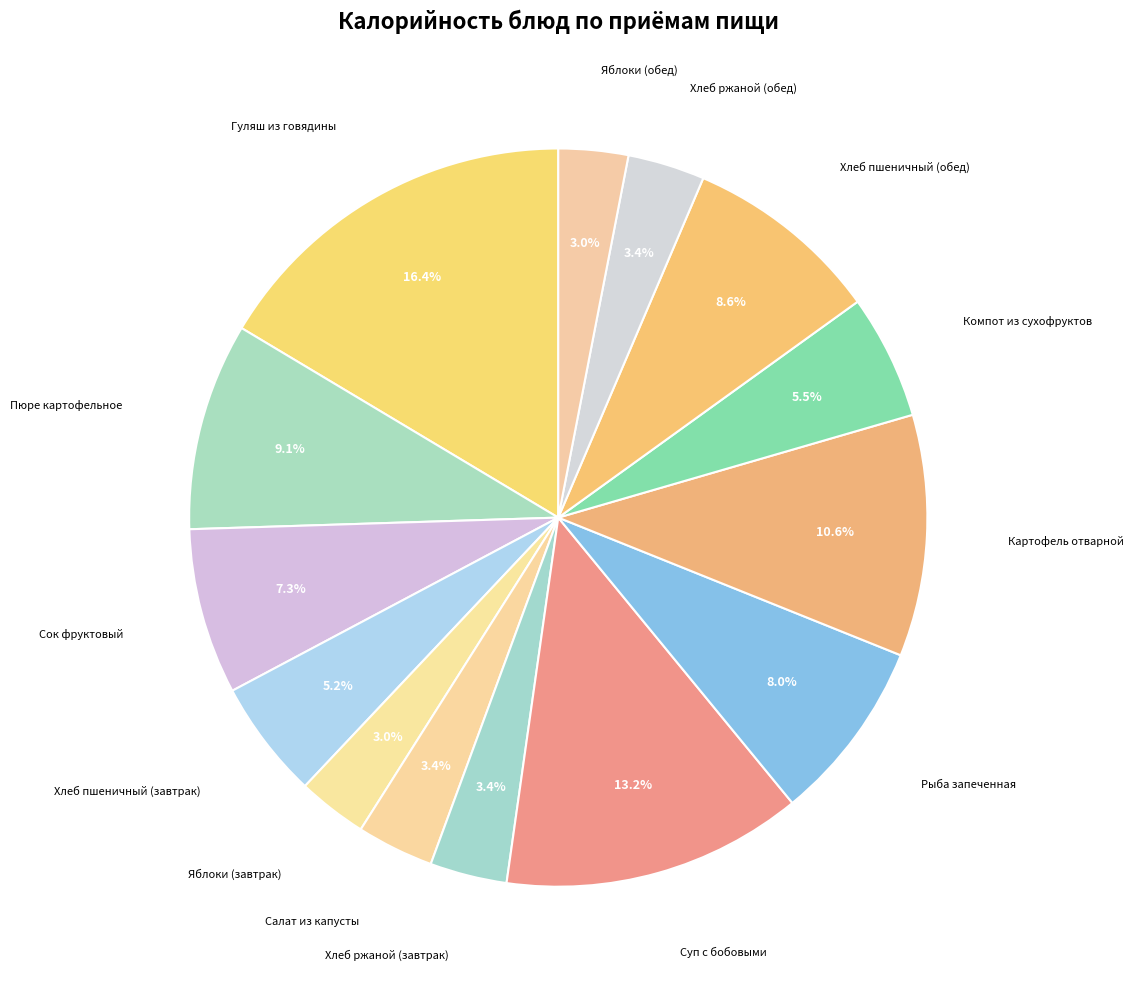

Which slice is the largest?

Гуляш из говядины